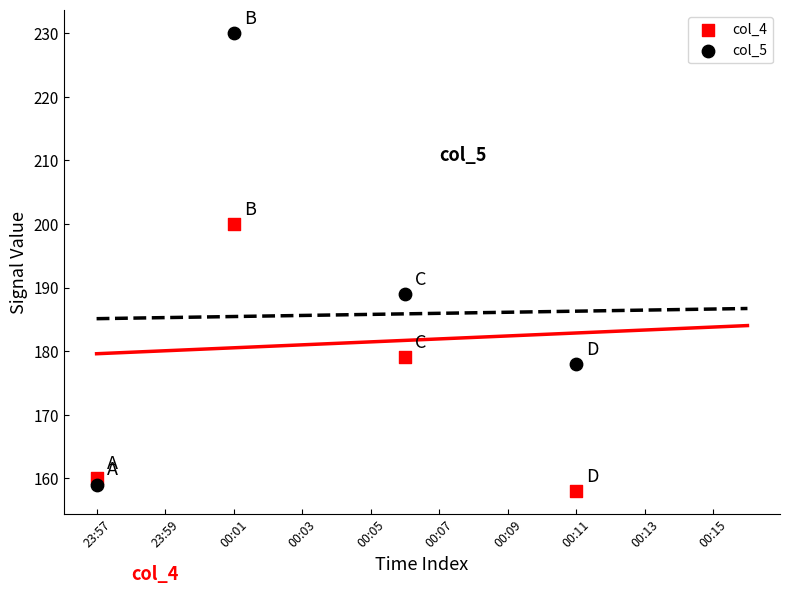

Which series has the largest Y range (max minus min)?

col_5